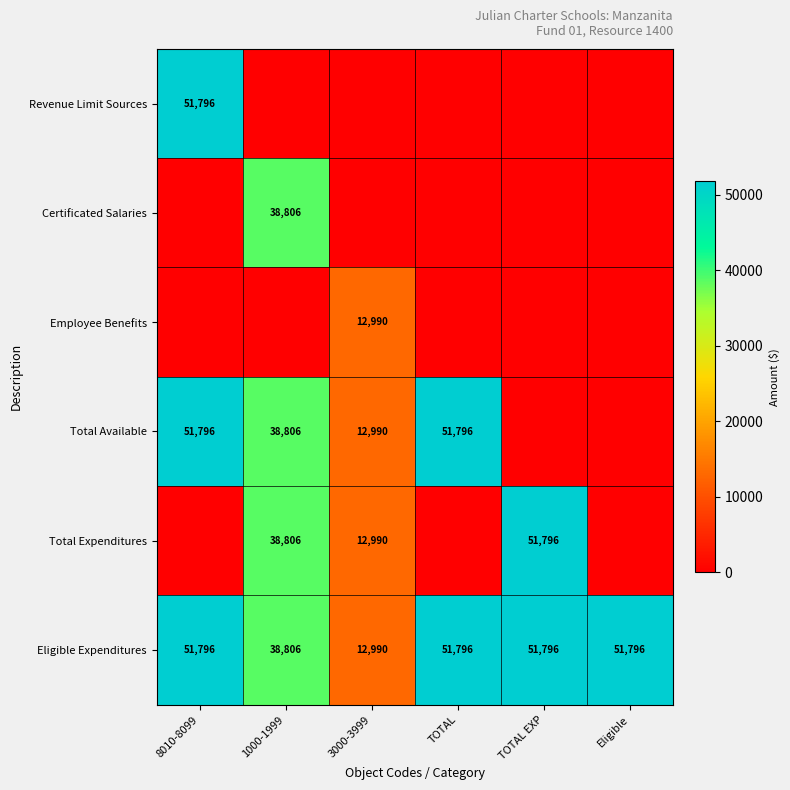

How many data points does each series have?

6